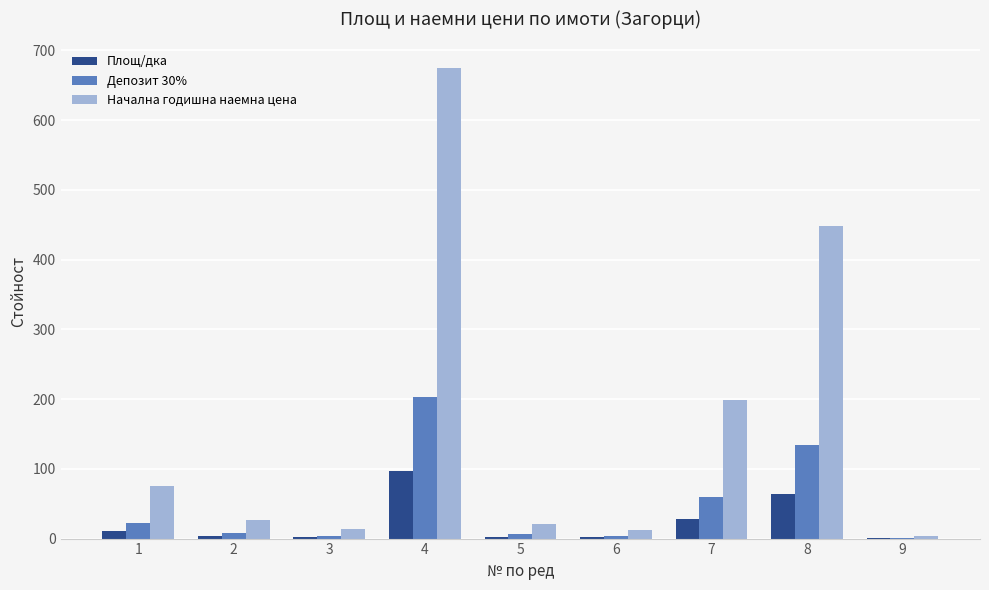

How many distinct data groups are displayed?

3